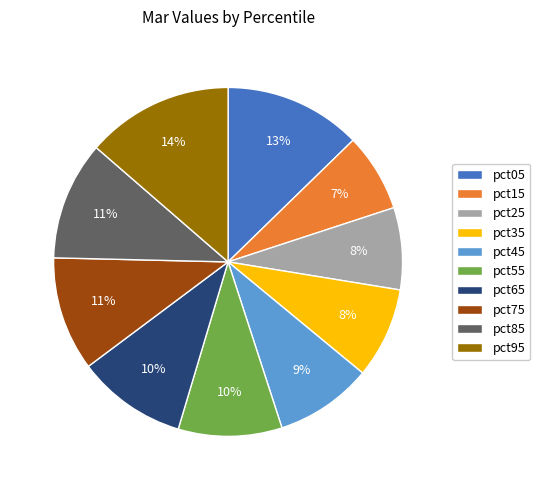

Which category has the biggest portion of the pie?

pct95